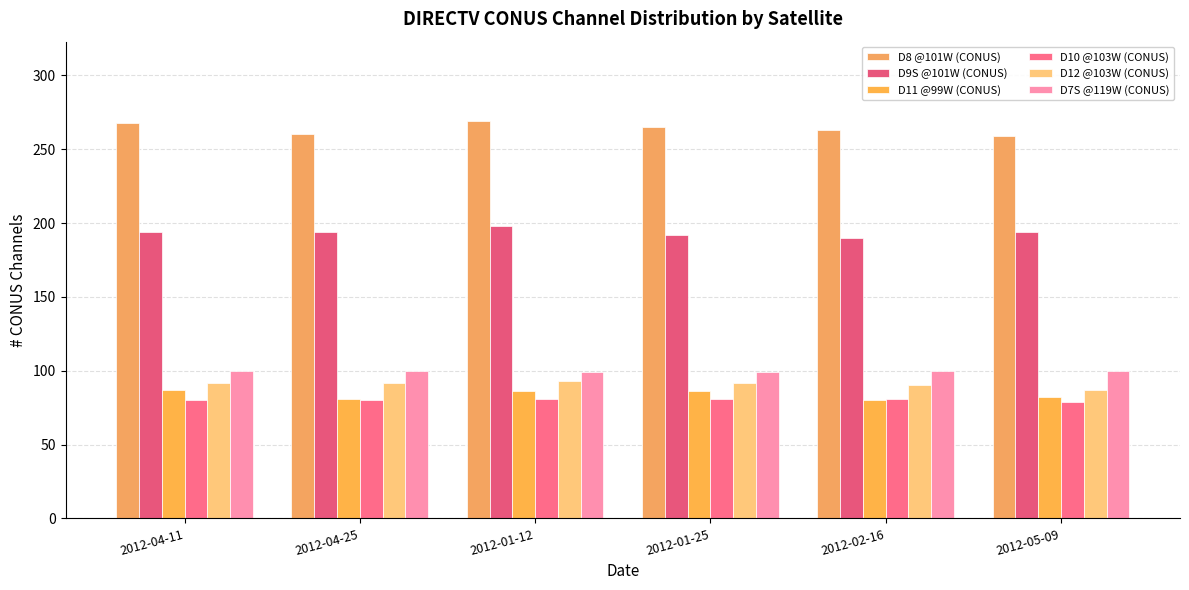

What is the average value of the D7S @119W (CONUS) series?

100